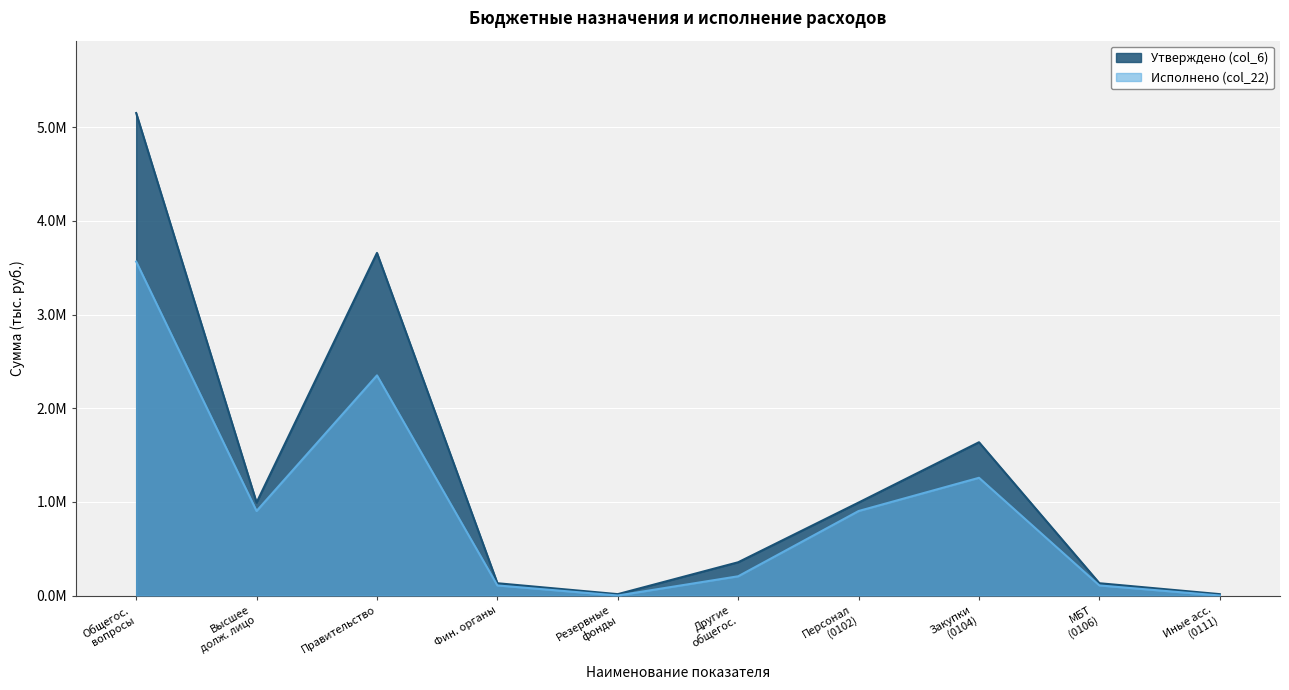

What is the value of the Утверждено (col_6) point at the 2nd from the left?

992428.0